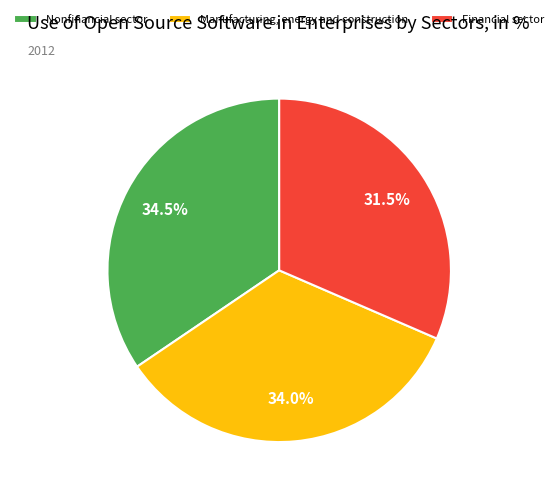

Which slice is the smallest?

Financial sector